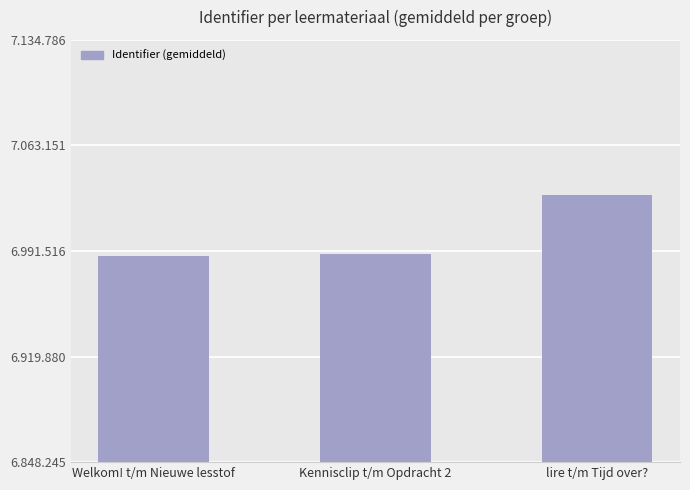

Where does the data first go above 6989695?

lire t/m Tijd over?